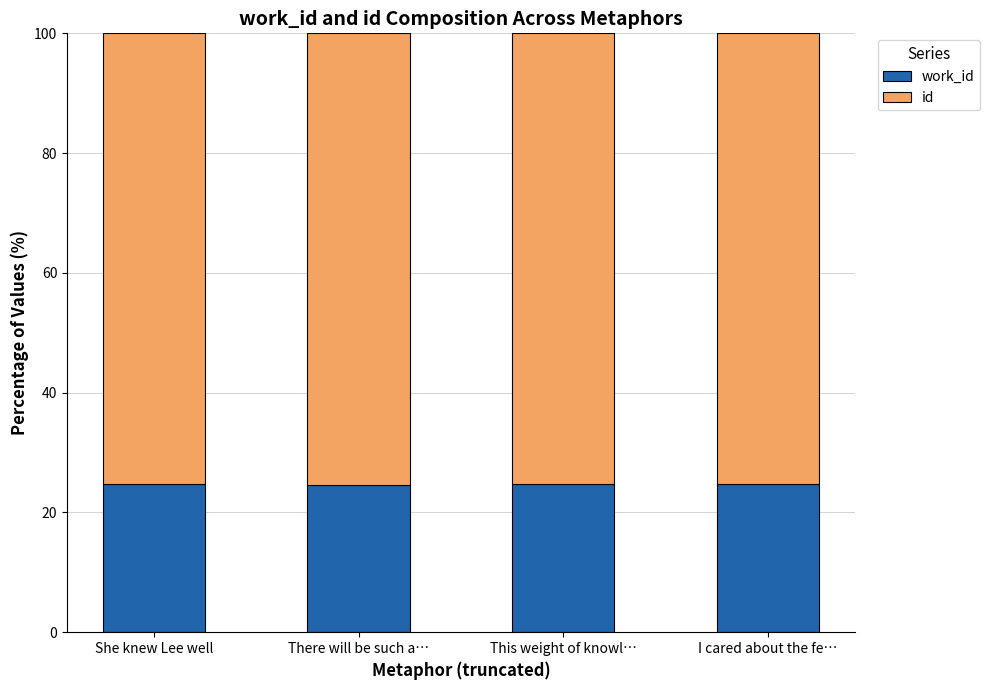

What is the total value across all series at There will be such a…?

100.0